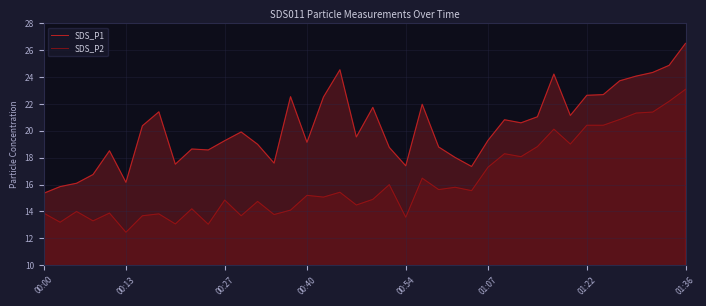

True or false: SDS_P2 has more than 1 interior local peaks.

True